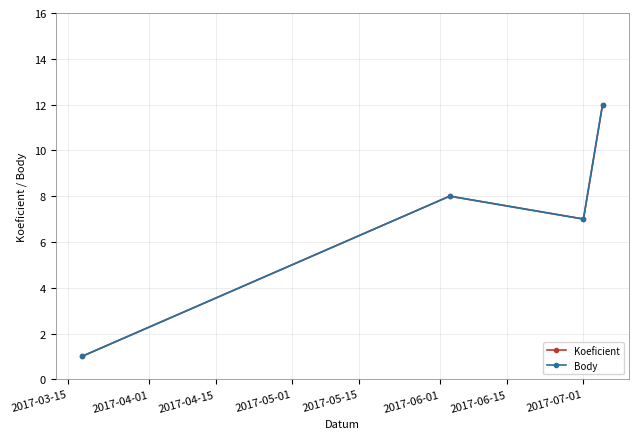

What is the value of the Koeficient point at the 1st from the left?

1